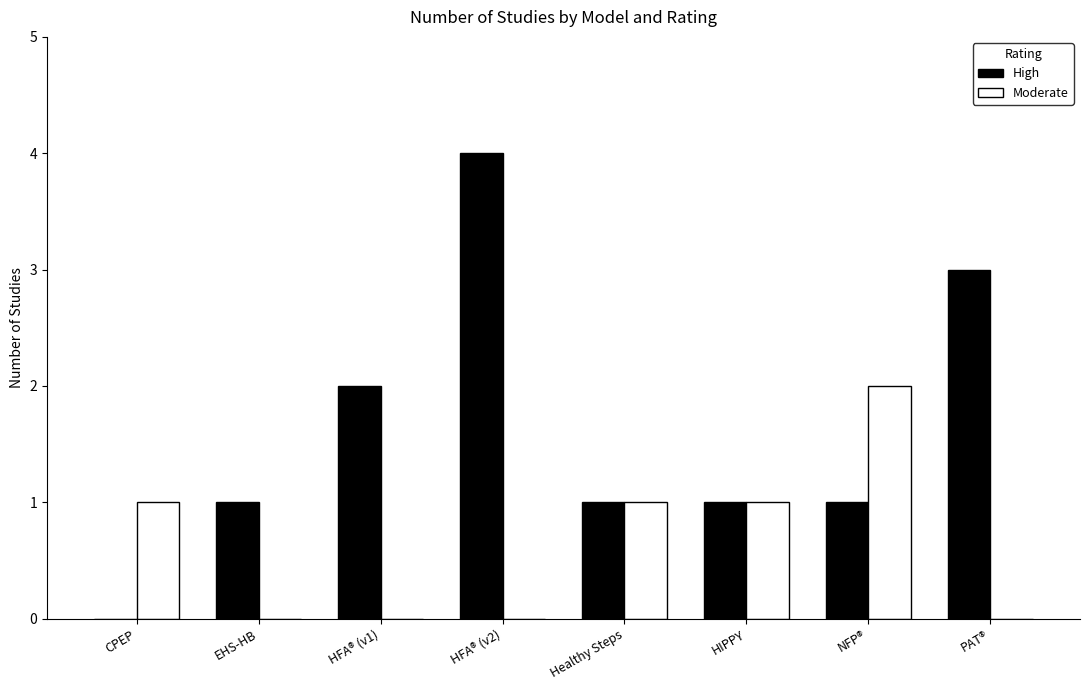

Which label corresponds to the largest value in the chart?

HFA® (v2)